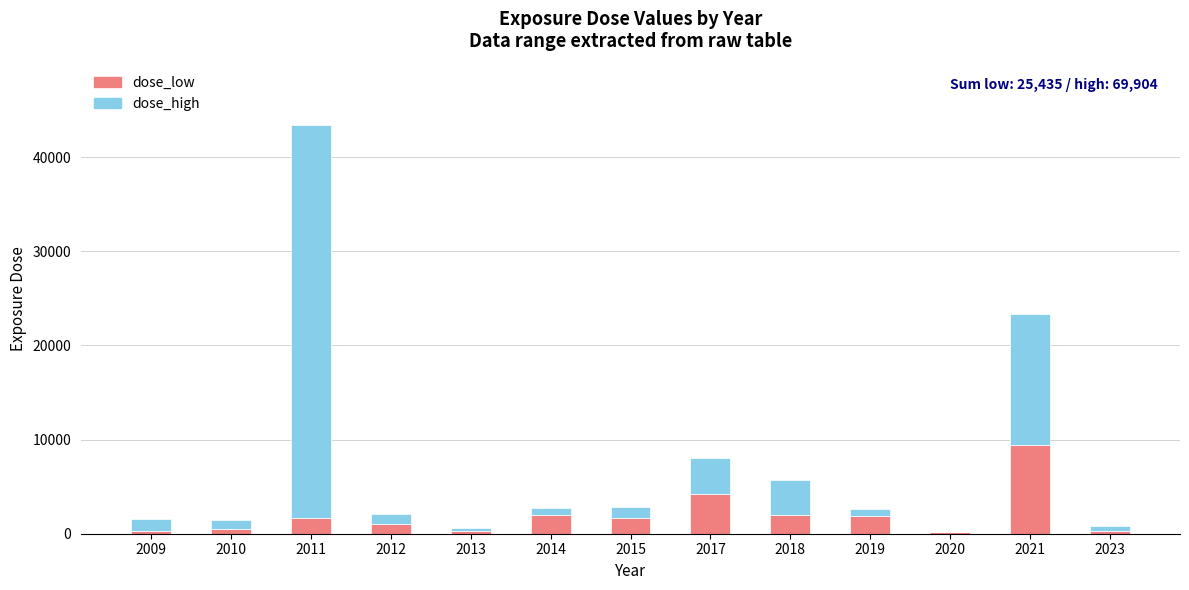

Are the bars grouped side by side (vs. stacked)?

No